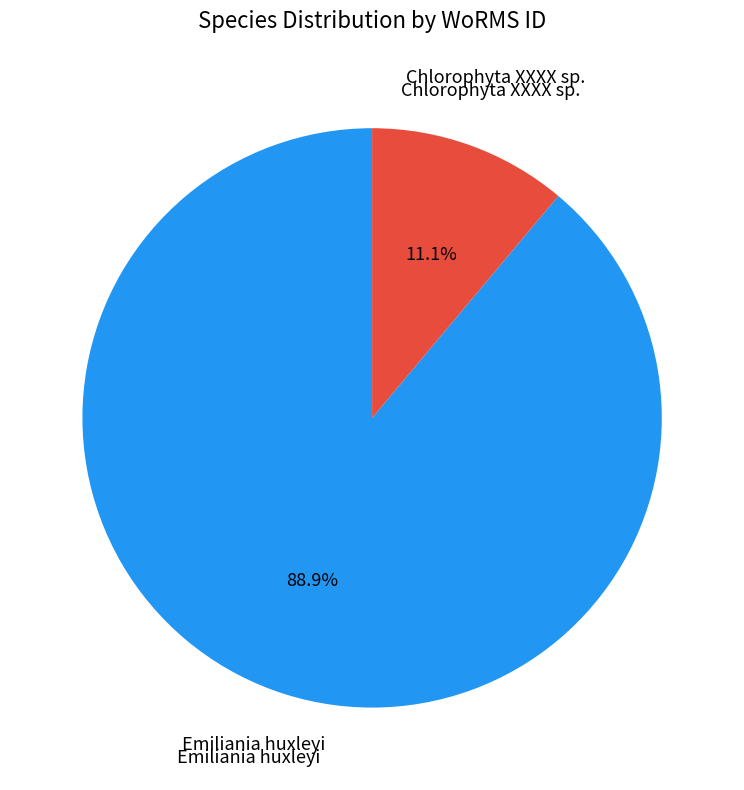

Is there a majority slice in this chart?

Yes